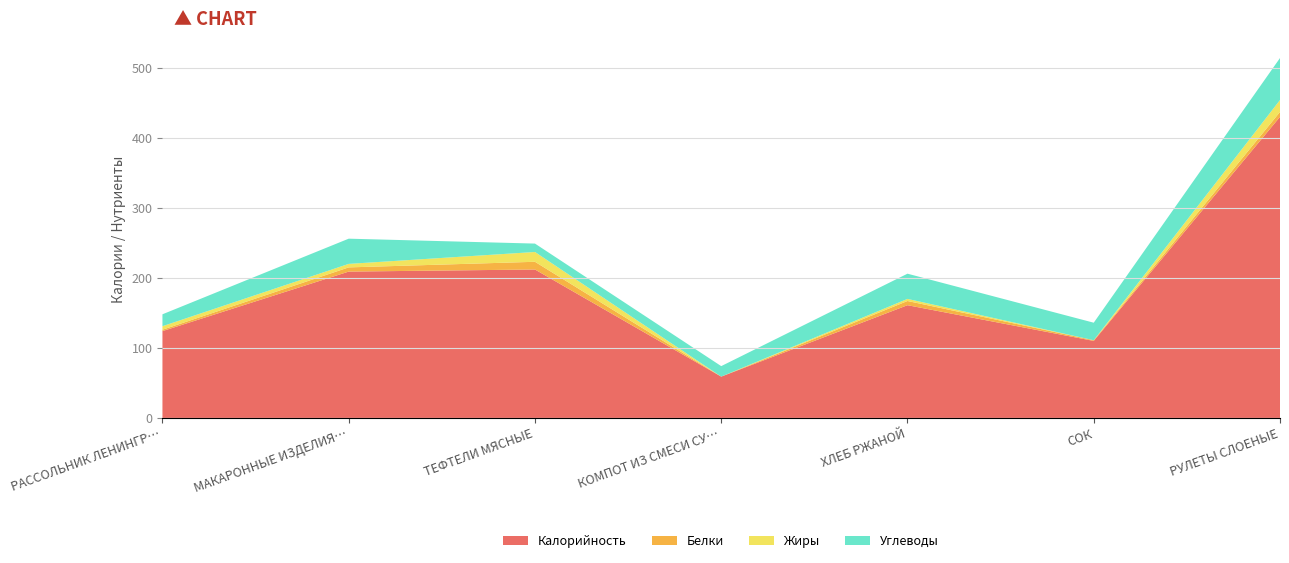

Reading left to right, list all the values displayed in this chart.

Калорийность: РАССОЛЬНИК ЛЕНИНГРАДСКИЙ=124	МАКАРОННЫЕ ИЗДЕЛИЯ ОТВАРНЫЕ=209	ТЕФТЕЛИ МЯСНЫЕ=212	КОМПОТ ИЗ СМЕСИ СУХОФРУКТОВ=59	ХЛЕБ РЖАНОЙ=161	СОК=110	РУЛЕТЫ СЛОЕНЫЕ=430
Белки: РАССОЛЬНИК ЛЕНИНГРАДСКИЙ=2	МАКАРОННЫЕ ИЗДЕЛИЯ ОТВАРНЫЕ=6	ТЕФТЕЛИ МЯСНЫЕ=11	КОМПОТ ИЗ СМЕСИ СУХОФРУКТОВ=0	ХЛЕБ РЖАНОЙ=6	СОК=1	РУЛЕТЫ СЛОЕНЫЕ=7
Жиры: РАССОЛЬНИК ЛЕНИНГРАДСКИЙ=5	МАКАРОННЫЕ ИЗДЕЛИЯ ОТВАРНЫЕ=5	ТЕФТЕЛИ МЯСНЫЕ=14	КОМПОТ ИЗ СМЕСИ СУХОФРУКТОВ=0	ХЛЕБ РЖАНОЙ=3	СОК=0	РУЛЕТЫ СЛОЕНЫЕ=17
Углеводы: РАССОЛЬНИК ЛЕНИНГРАДСКИЙ=17	МАКАРОННЫЕ ИЗДЕЛИЯ ОТВАРНЫЕ=36	ТЕФТЕЛИ МЯСНЫЕ=12	КОМПОТ ИЗ СМЕСИ СУХОФРУКТОВ=15	ХЛЕБ РЖАНОЙ=36	СОК=25	РУЛЕТЫ СЛОЕНЫЕ=60